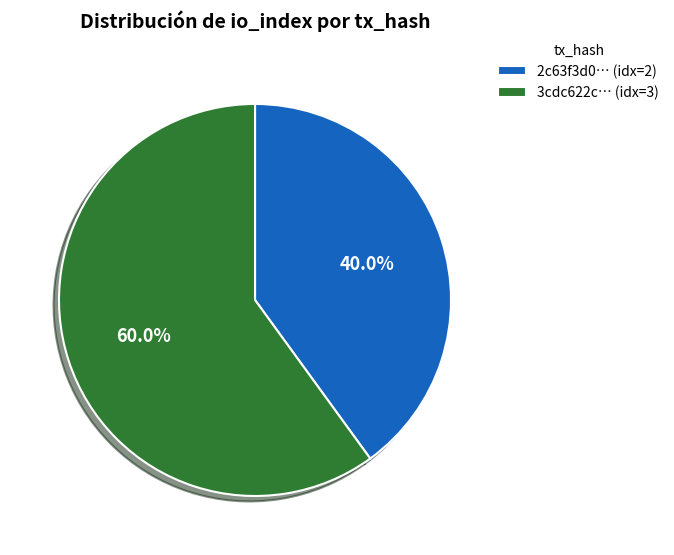

Which slice is the smallest?

2c63f3d0… (idx=2)